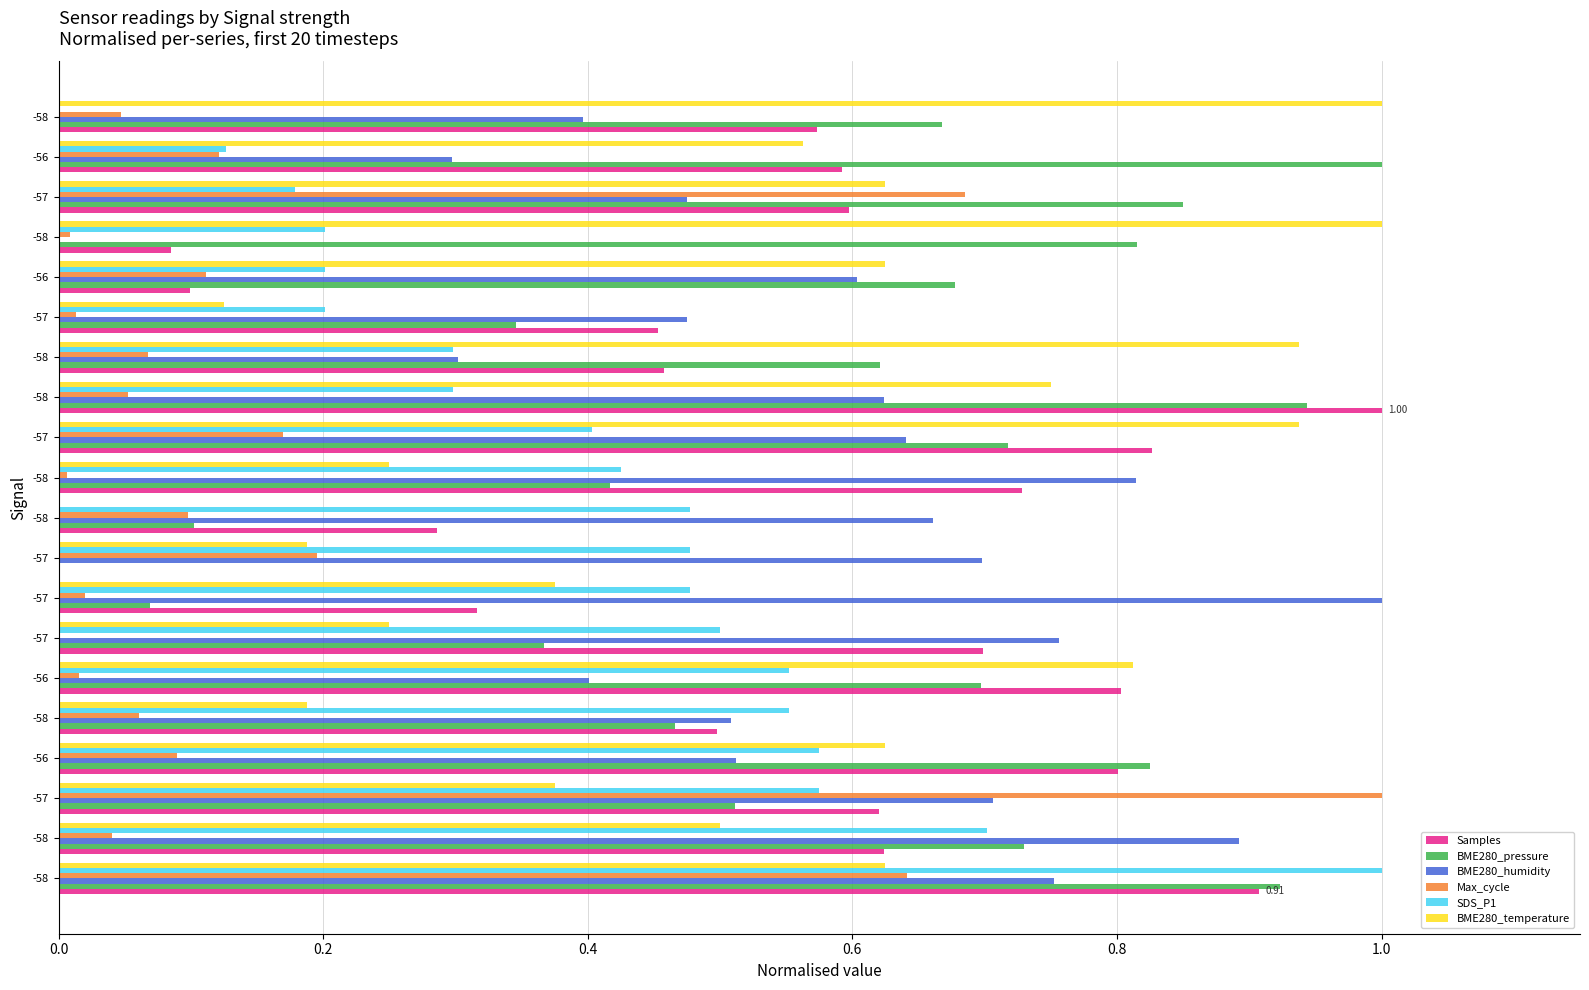

How many data points in Samples are above 0?

19